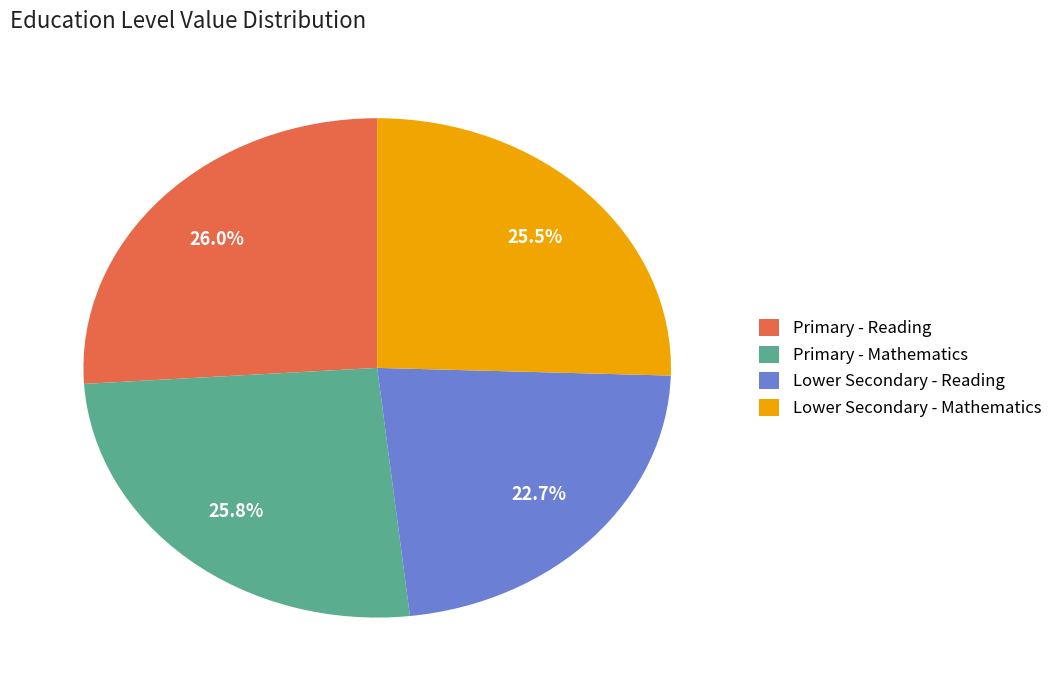

What is the smallest slice in the pie chart?

Lower Secondary - Reading